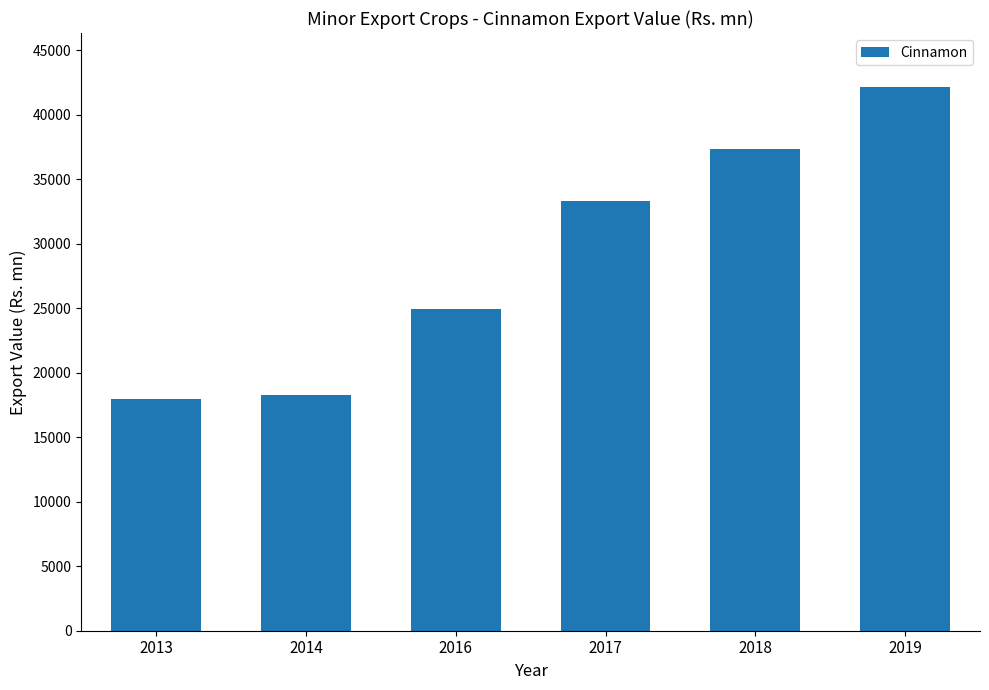

What is the change in value from 2016 to 2017?

+8369